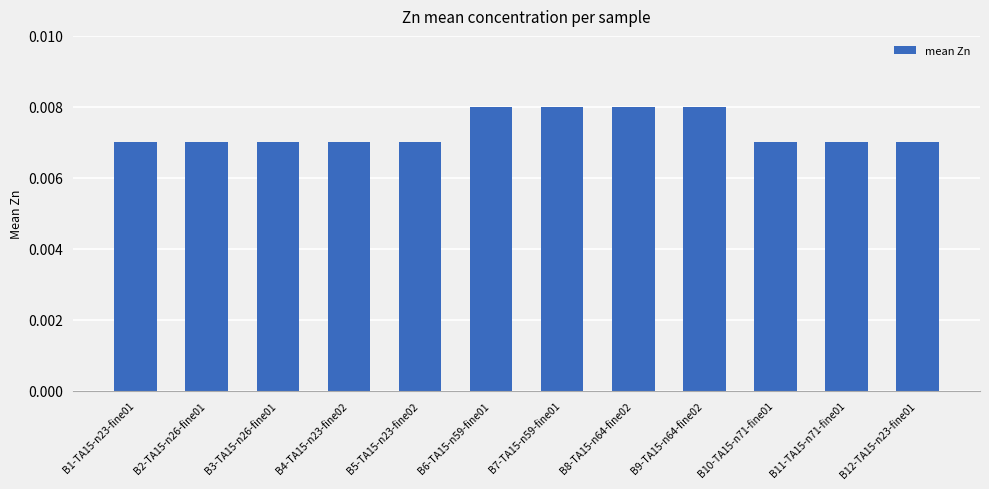

Count the values in the range 0 to 1.

12